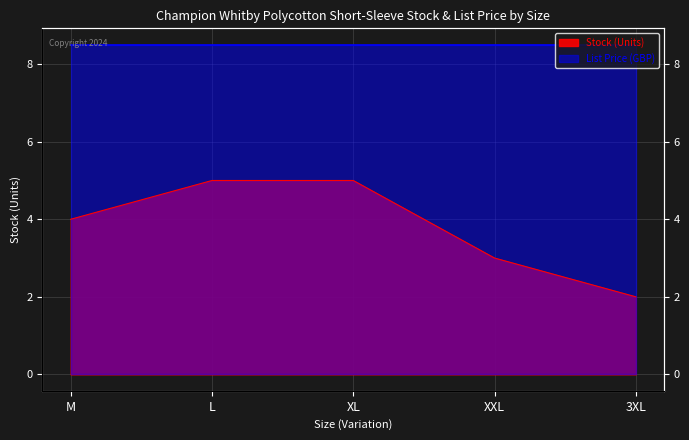

Reading left to right, extract all data points from this chart.

4	5	5	3	2